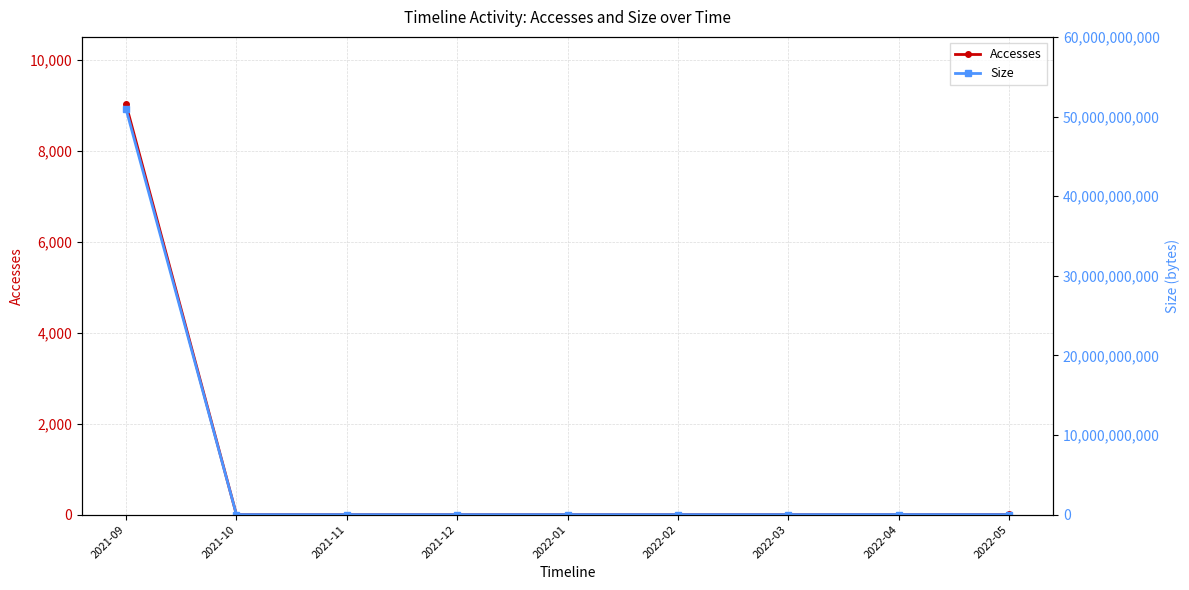

What is the sum of all Accesses values?

9018